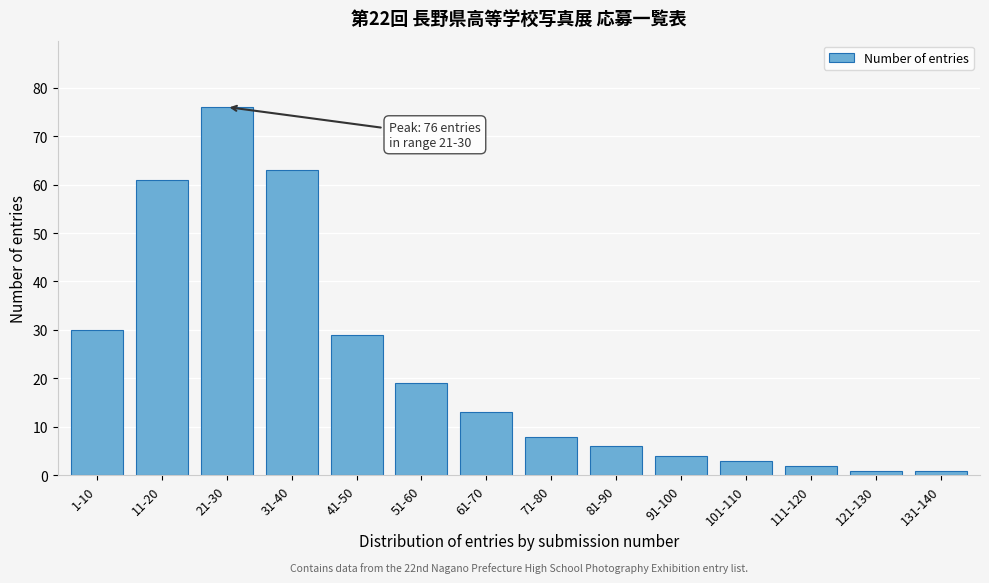

Reading left to right, transcribe all the data shown in this chart.

1-10=30	11-20=61	21-30=76	31-40=63	41-50=29	51-60=19	61-70=13	71-80=8	81-90=6	91-100=4	101-110=3	111-120=2	121-130=1	131-140=1